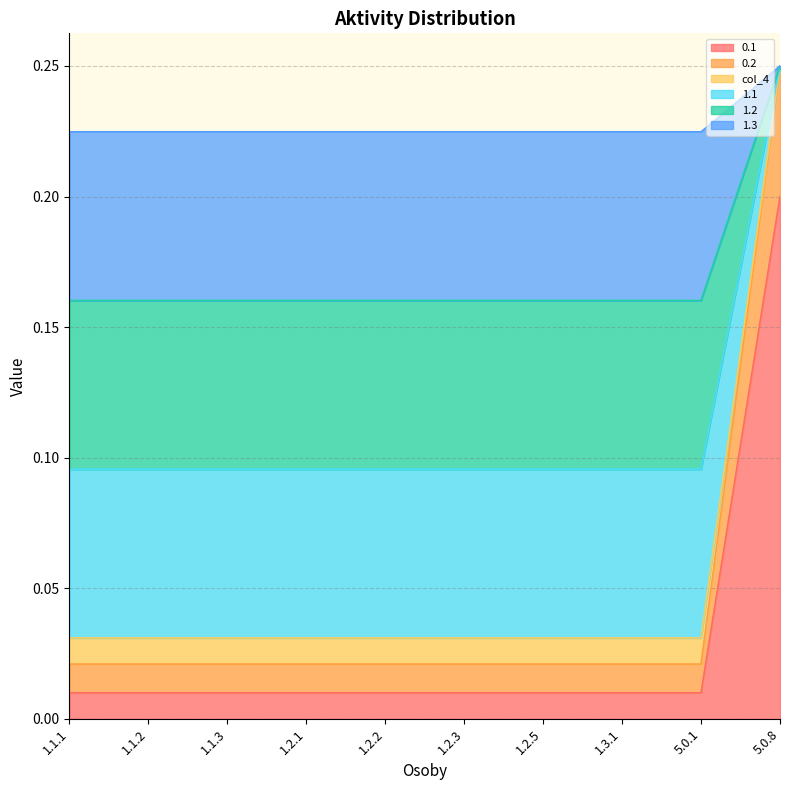

What are all the series names shown in the legend?

0.1, 0.2, col_4, 1.1, 1.2, 1.3